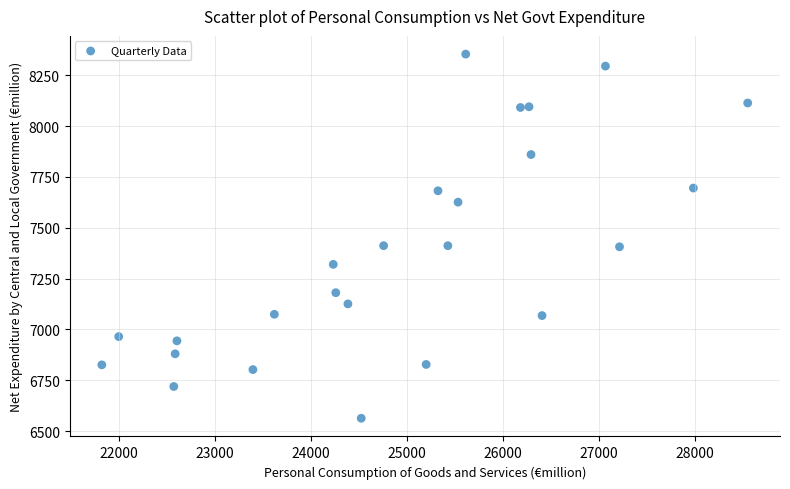

What is the range of X values (max minus min)?

6718.7